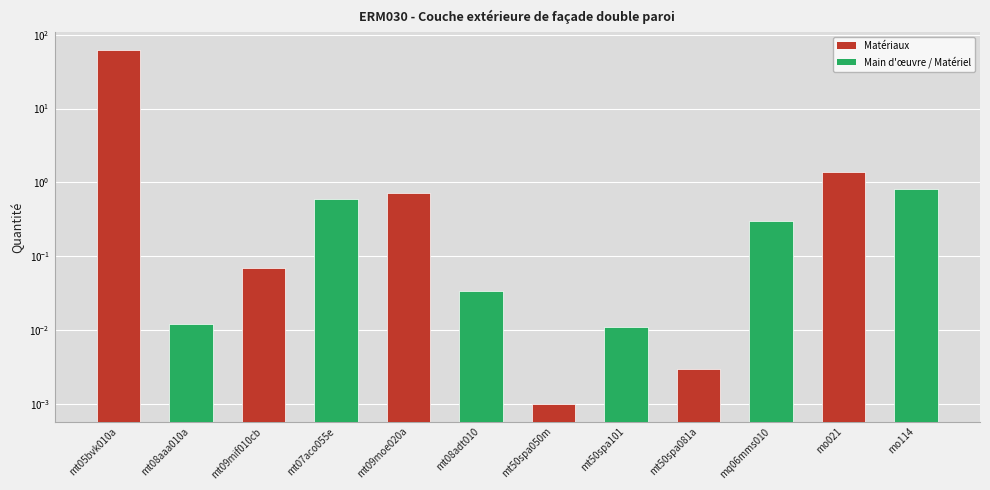

How many data points does each series have?

12